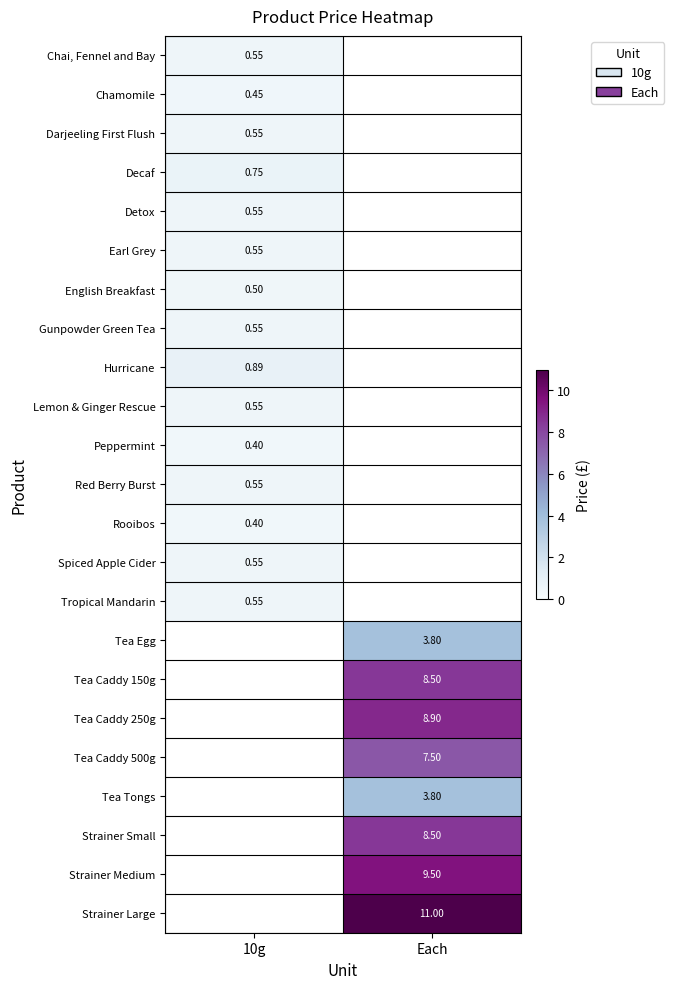

Is the value of Chamomile at 10g greater than the value of Decaf at 10g?

No